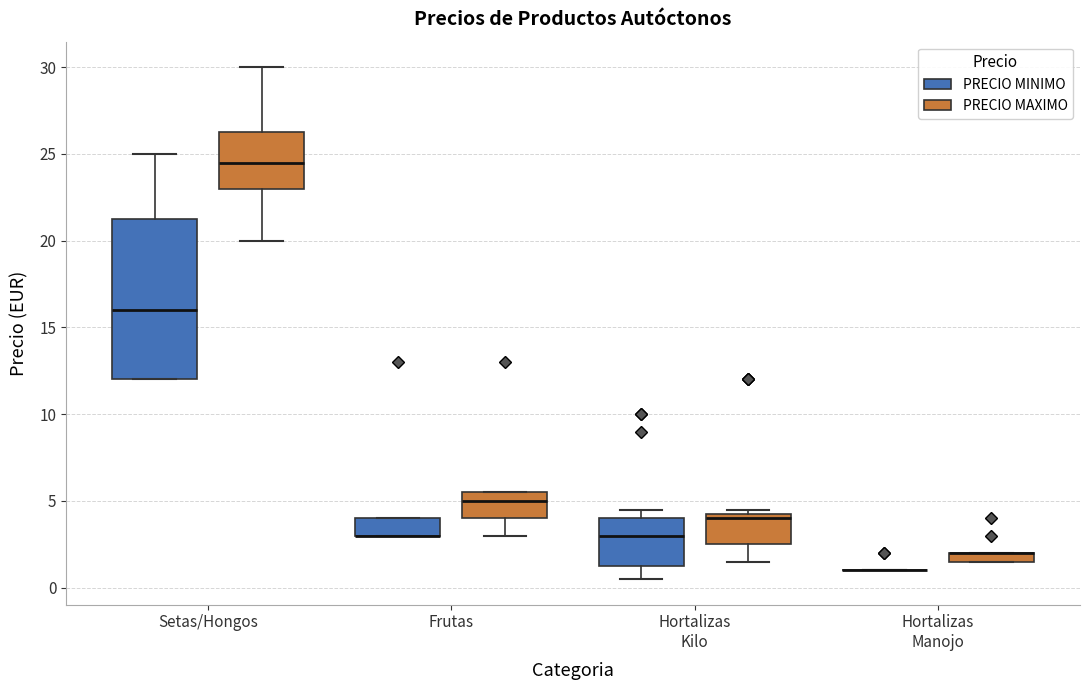

Comparing the boxes themselves (not the whiskers), which one is the tallest?

Setas/Hongos (PRECIO MINIMO)